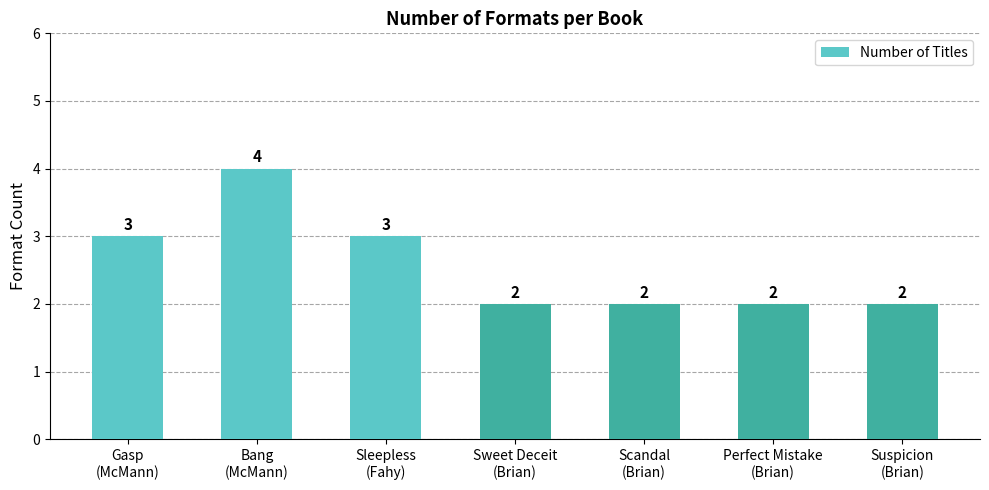

What is the value of the 6th bar from the left?

2